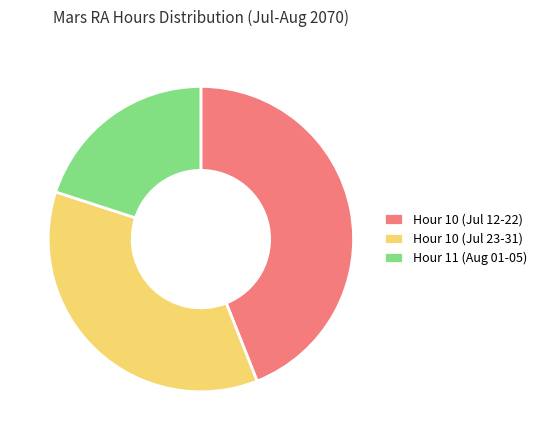

Approximately how many times larger is the value at Hour 11 (Aug 01-05) compared to Hour 10 (Jul 23-31)?

0.6